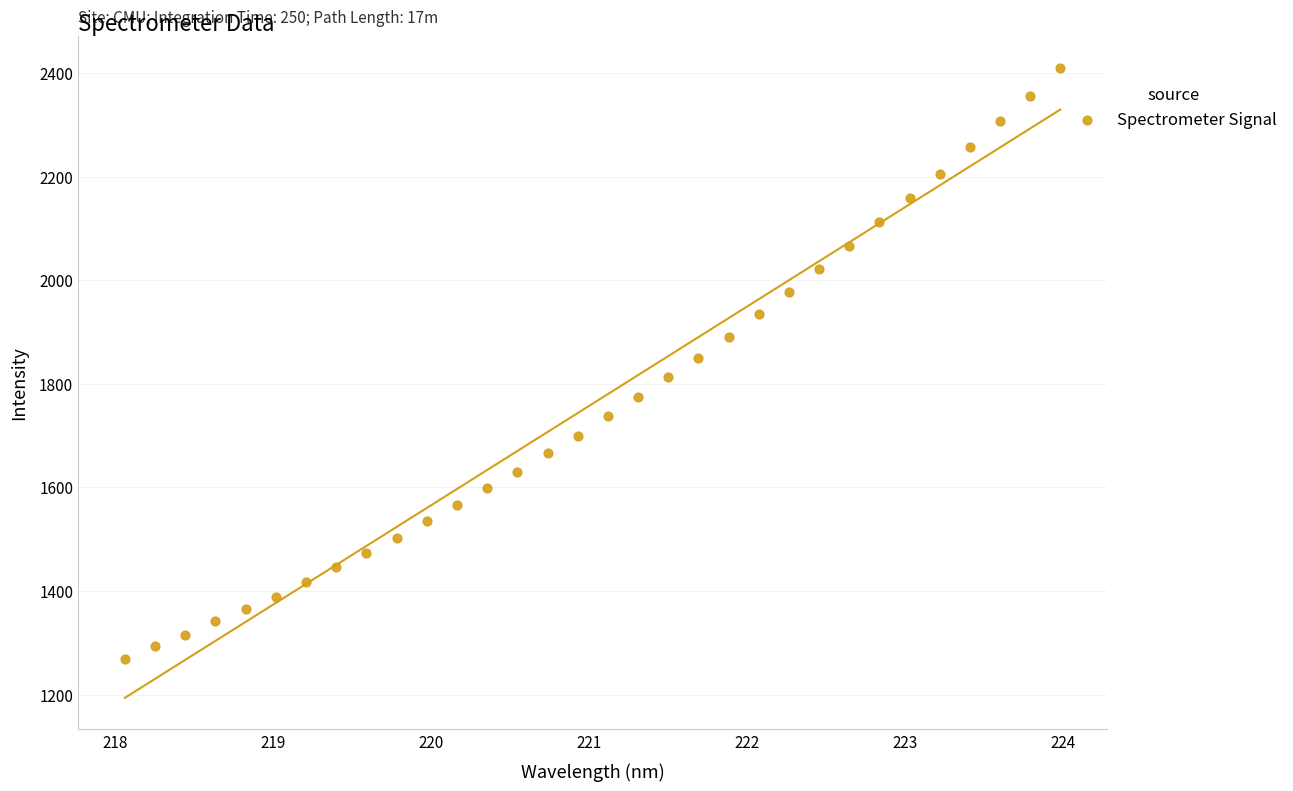

What is the range of Y values (max minus min)?

1141.1